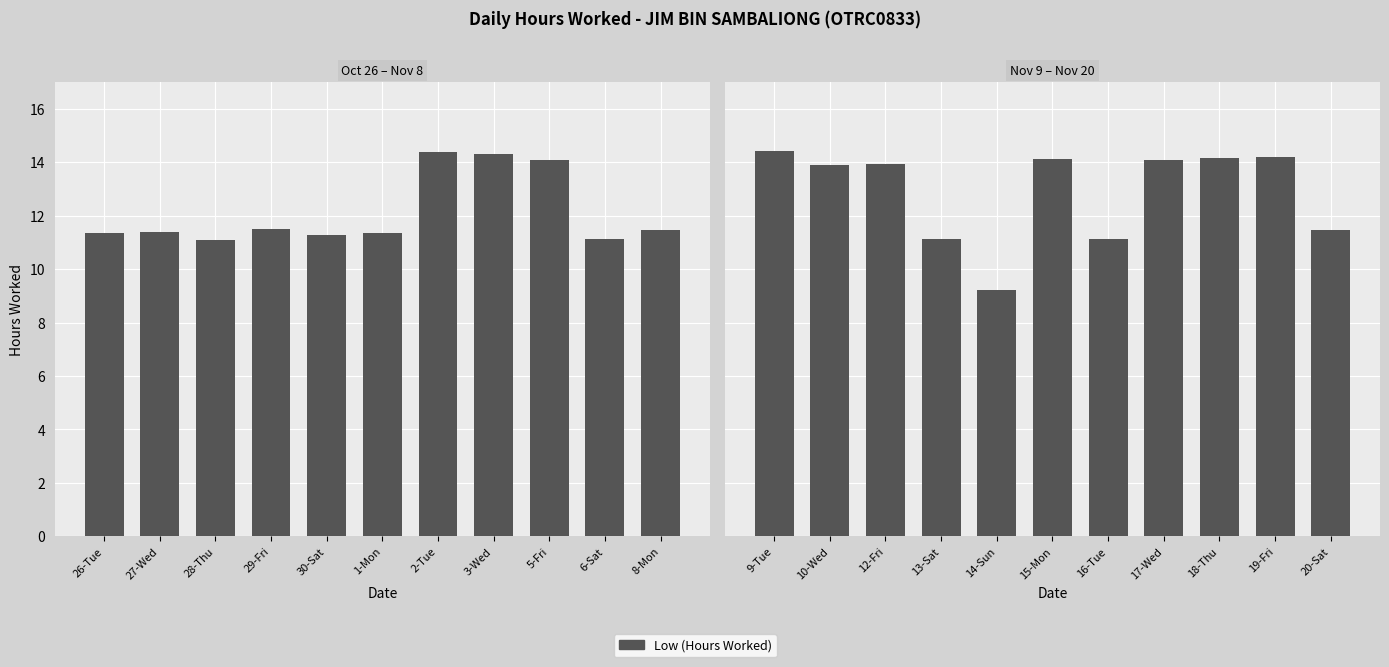

The chart shows a value of 6.2 at 20-Sat. True or false?

False